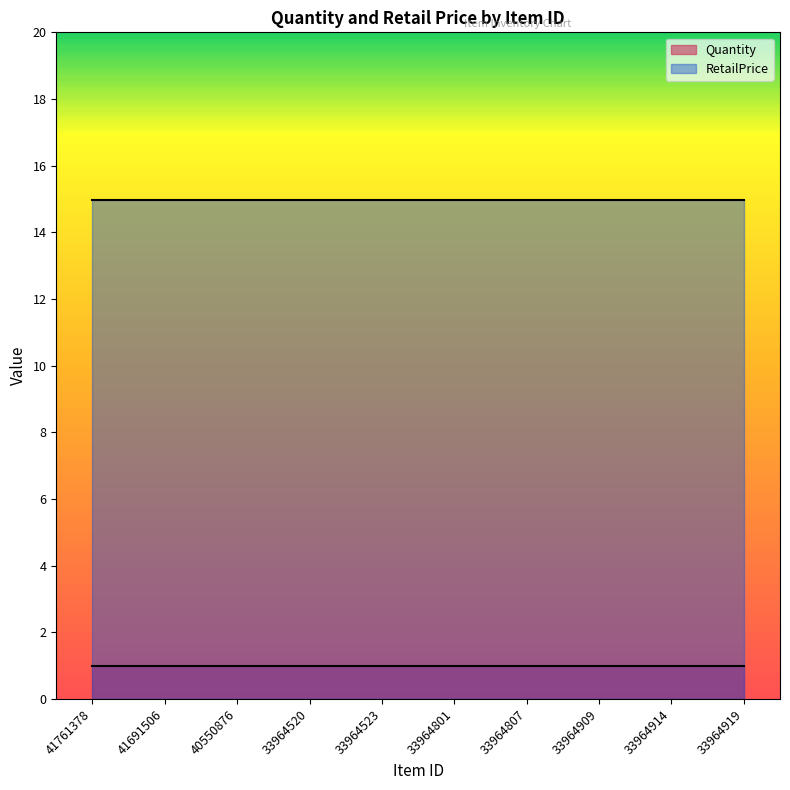

What is the sum of the RetailPrice values at 33964520 and 33964914?

29.9